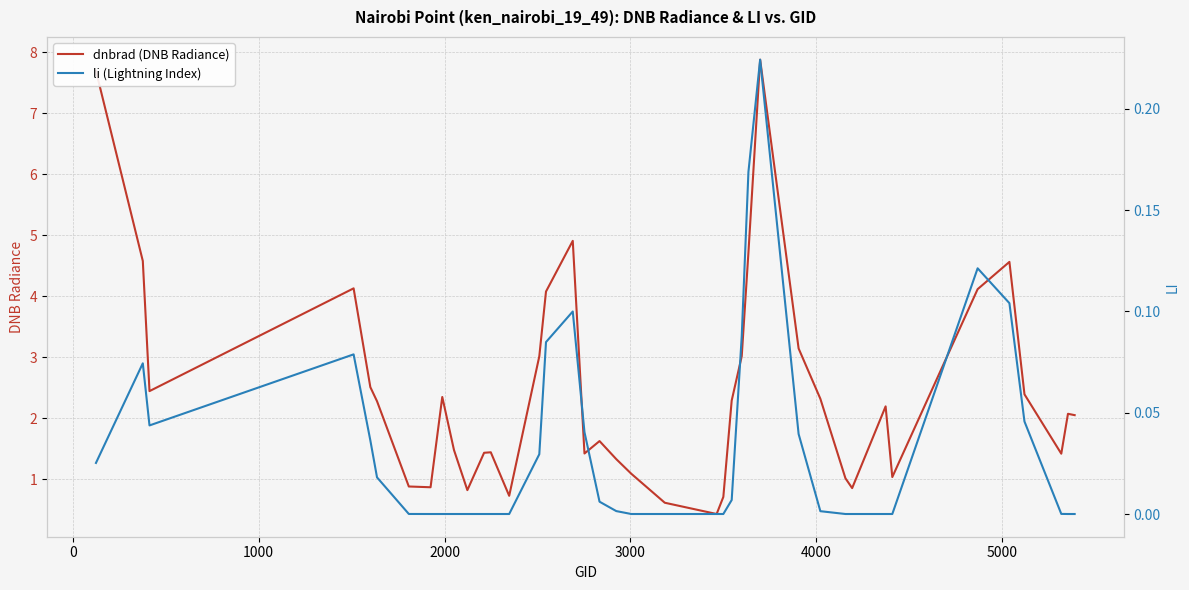

How many values in the dnbrad (DNB Radiance) series are below 2?

18